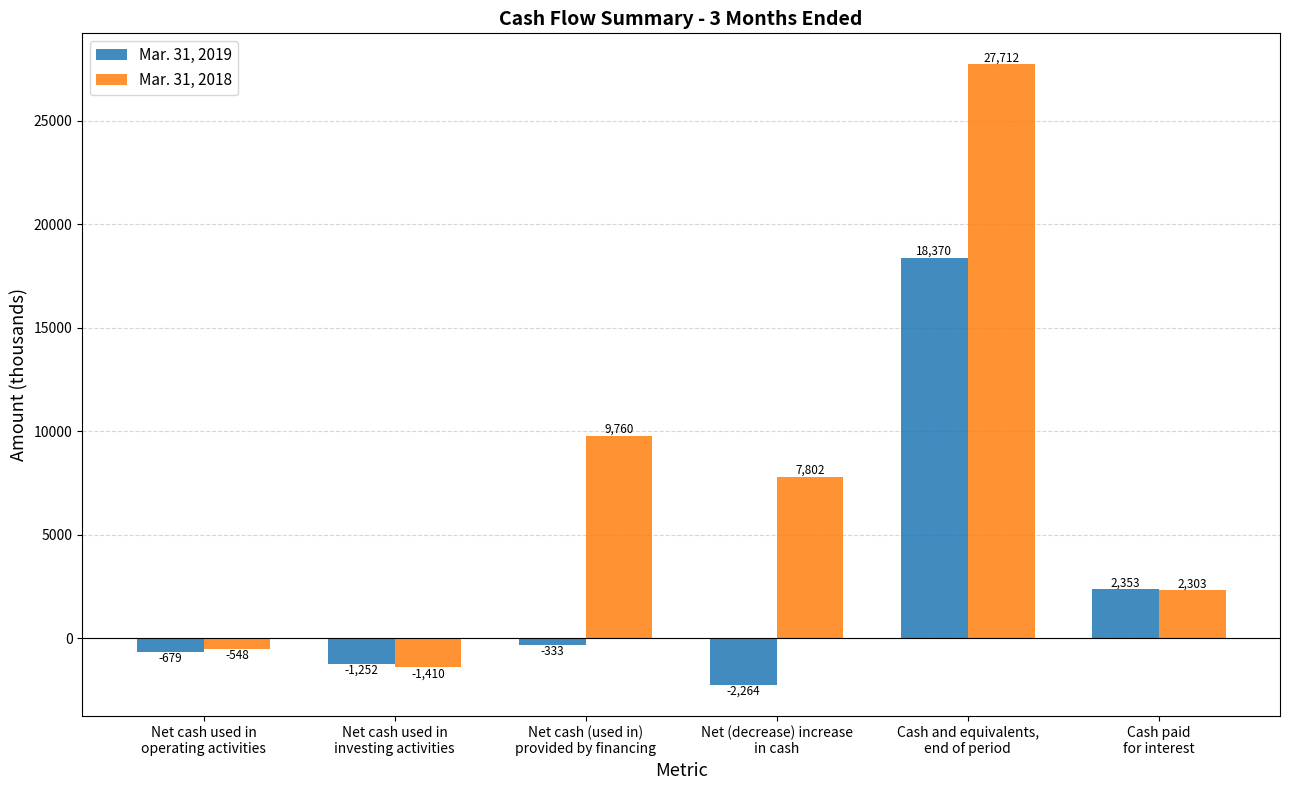

List the series in order of their peak value, highest first.

Mar. 31, 2018, Mar. 31, 2019